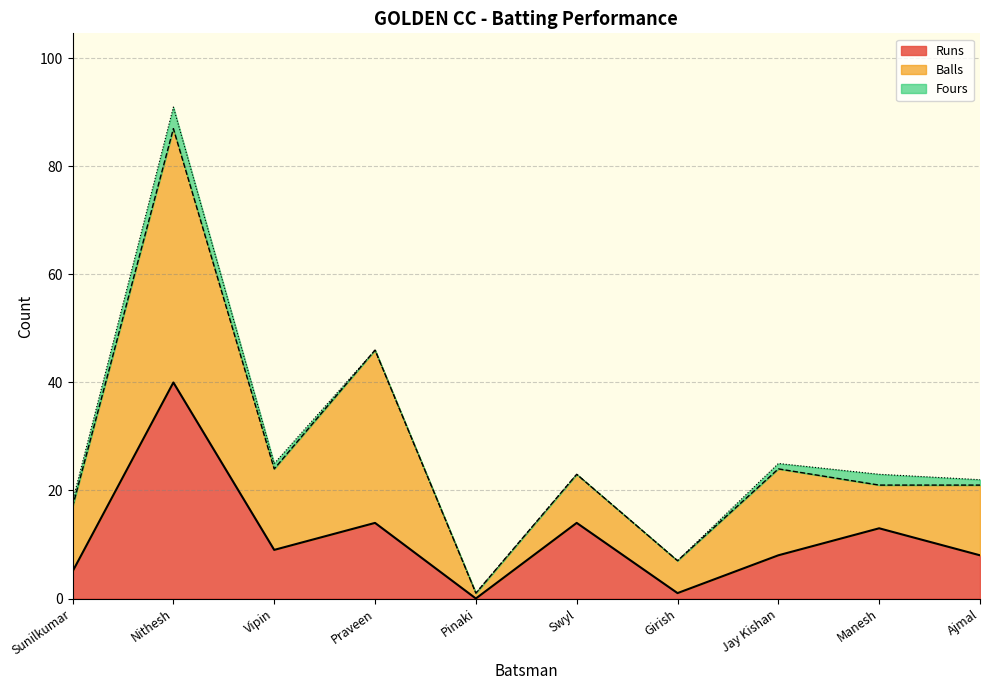

At which category does Balls reach its first local valley?

Vipin